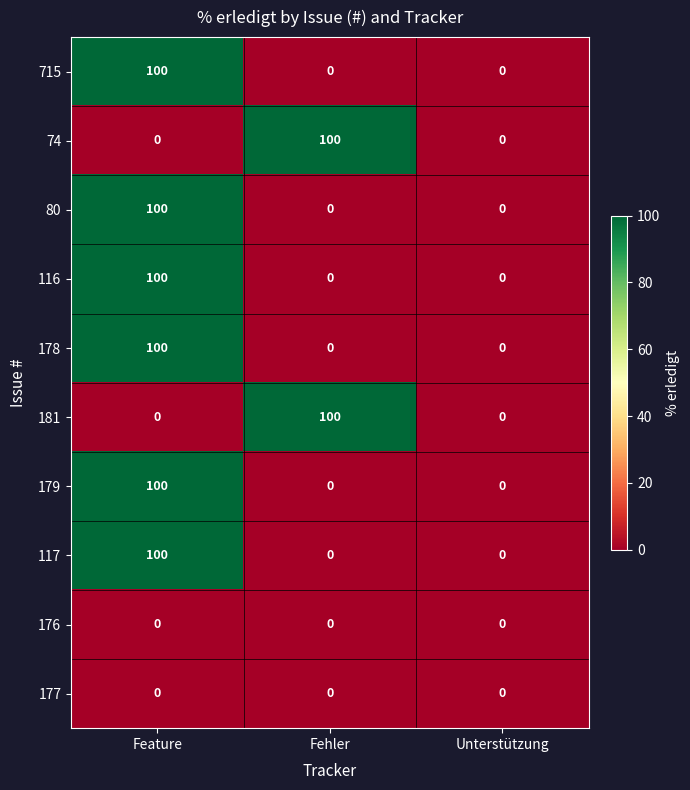

How many values in the 80 series exceed 0?

1